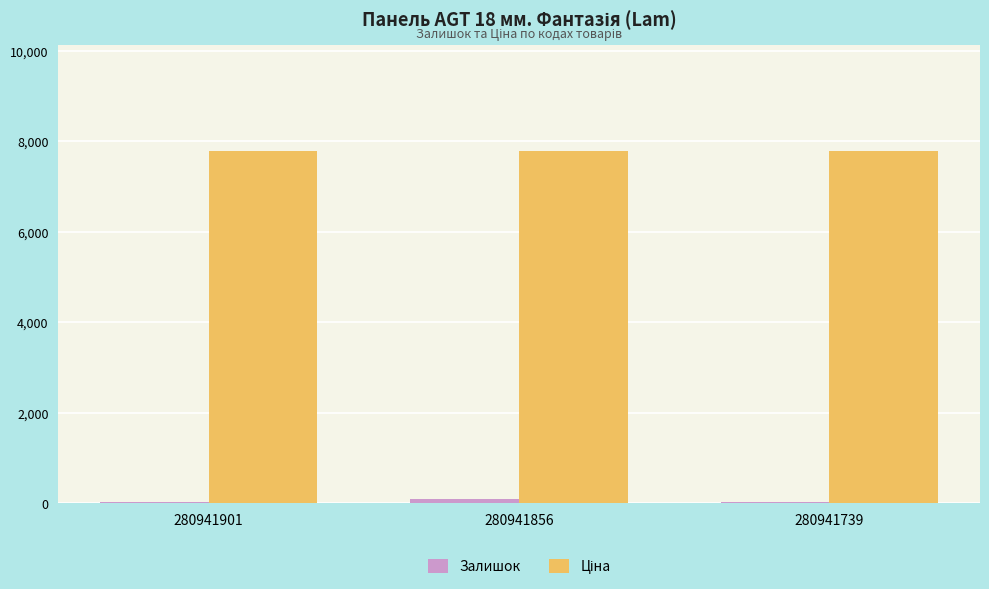

The Залишок series shows 39.0 at 280941901. True or false?

True